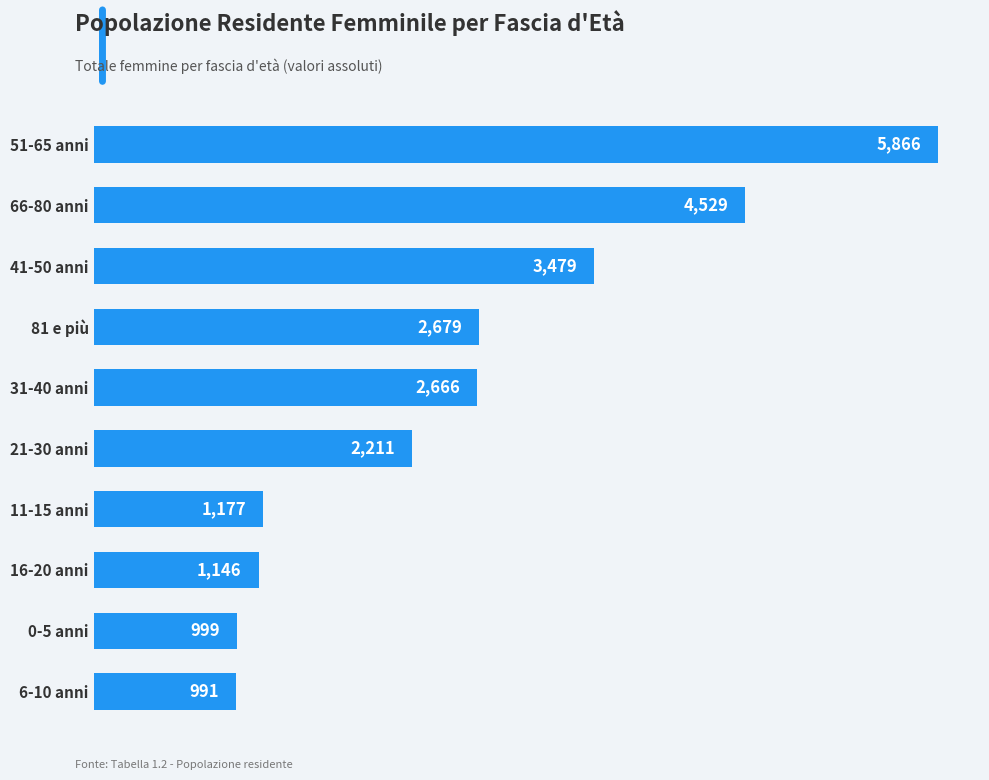

Rank the categories by value from lowest to highest.

6-10 anni, 0-5 anni, 16-20 anni, 11-15 anni, 21-30 anni, 31-40 anni, 81 e più, 41-50 anni, 66-80 anni, 51-65 anni